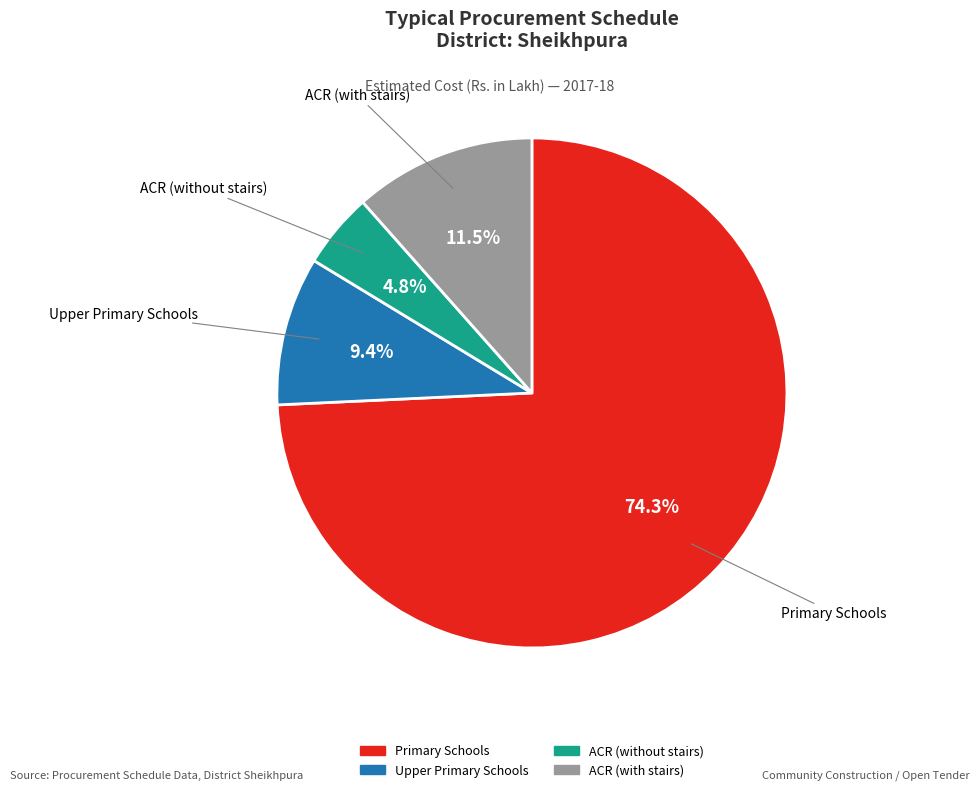

Count the number of slices in the pie.

4